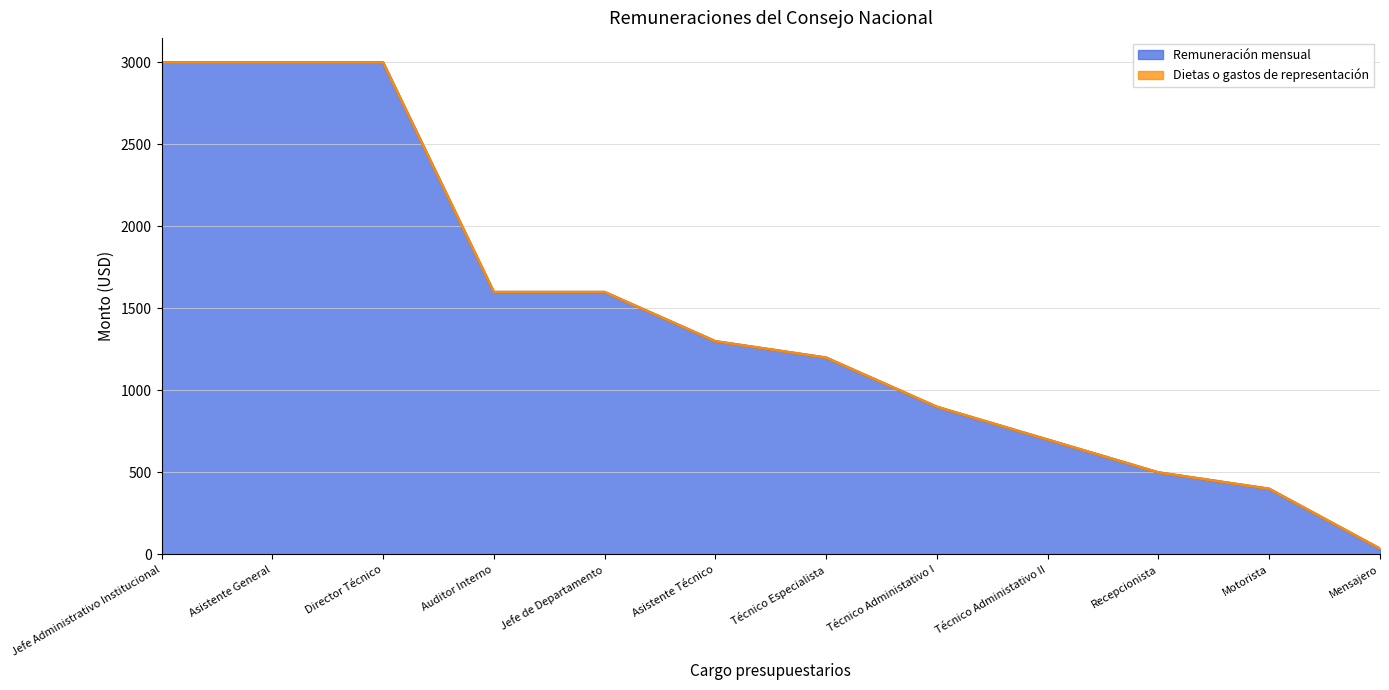

What value does the data have at Motorista, to the nearest 100?

400